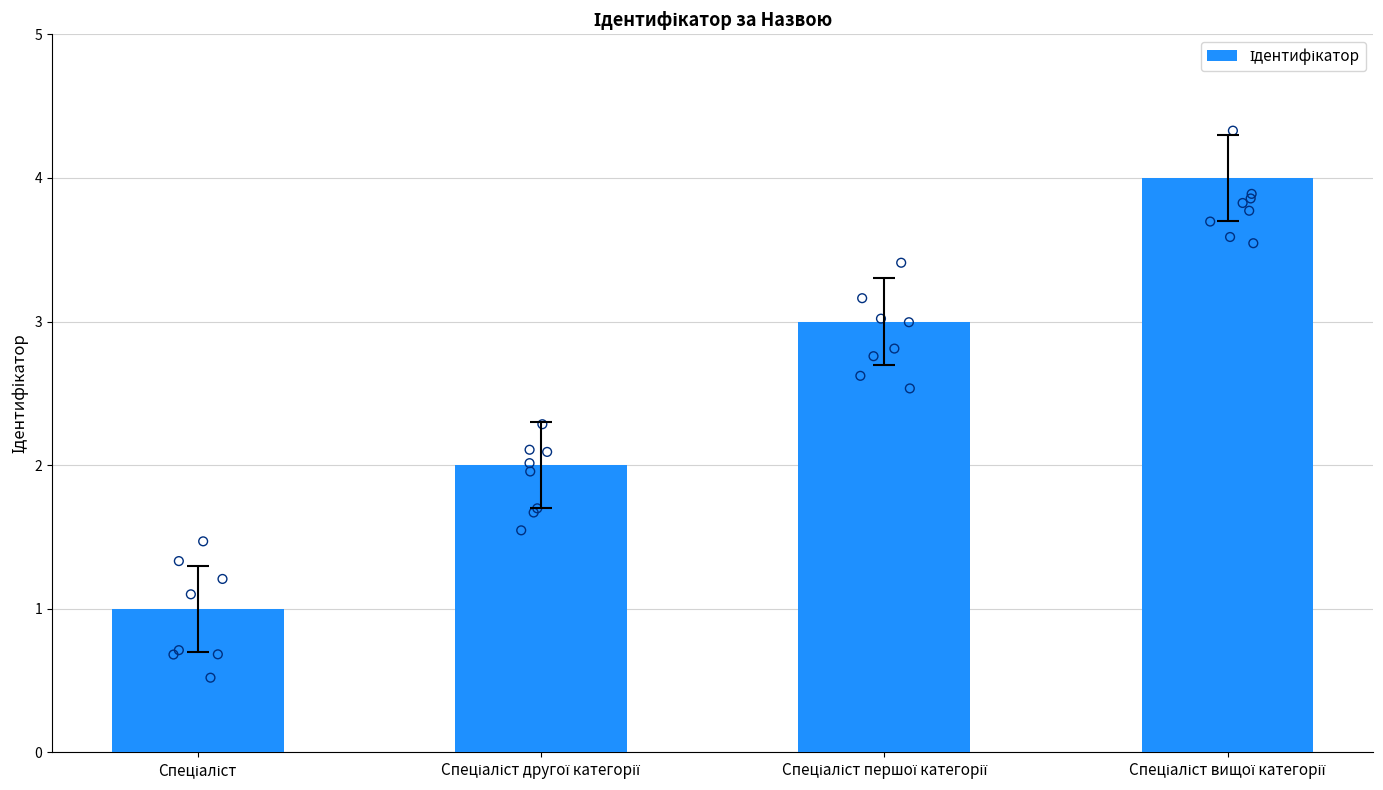

Between Спеціаліст вищої категорії and Спеціаліст, which is larger?

Спеціаліст вищої категорії